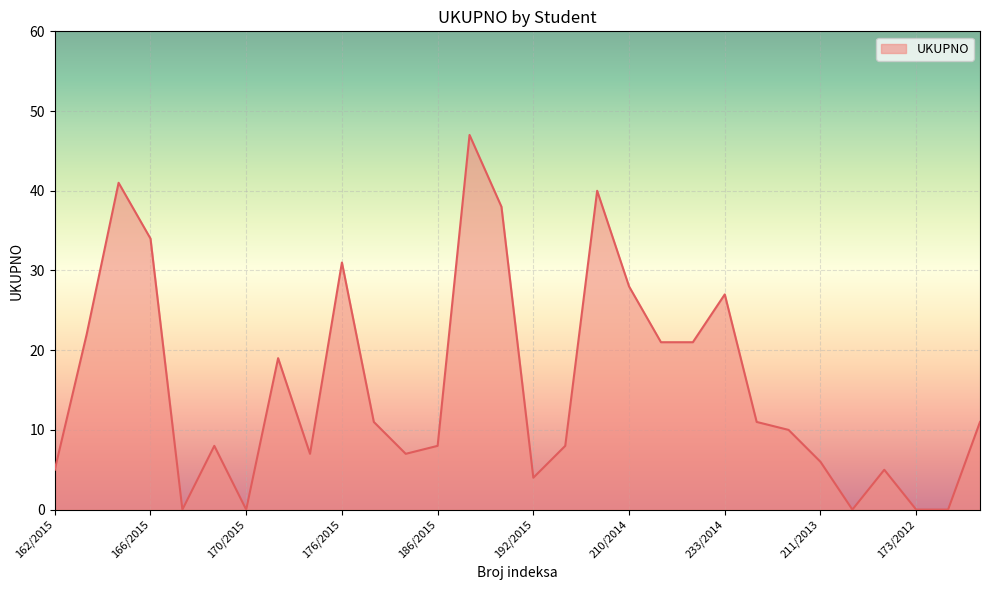

What is the difference between the maximum and minimum values?

47